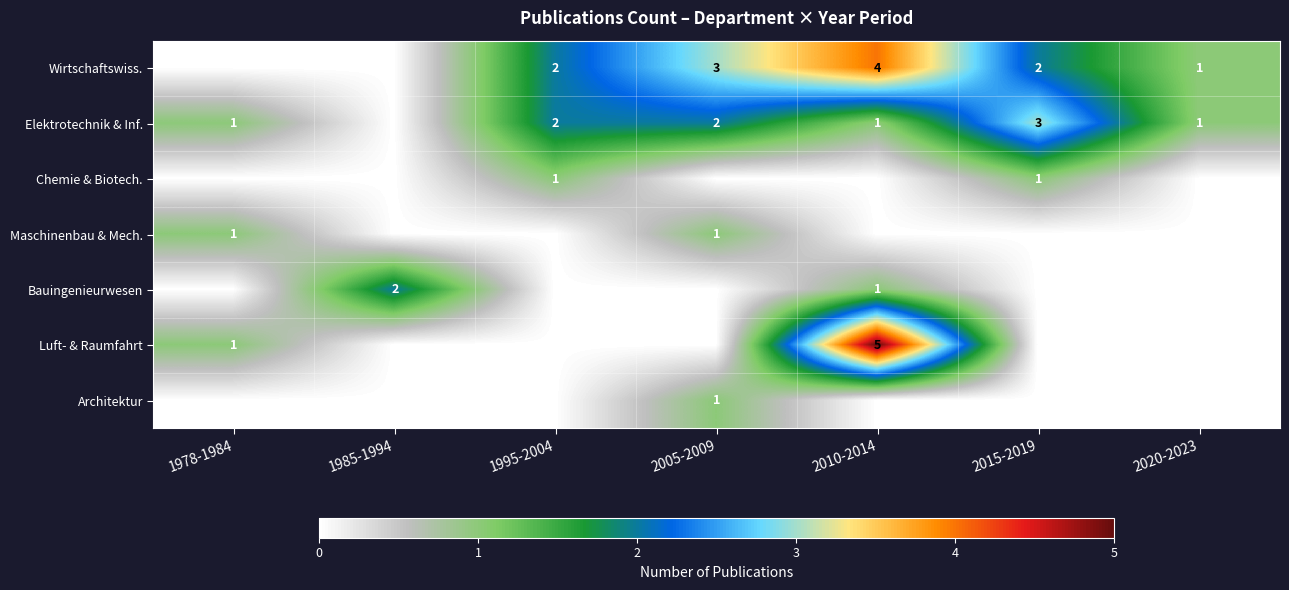

What is the sum of the Elektrotechnik & Inf. values at 2015-2019 and 1978-1984?

4